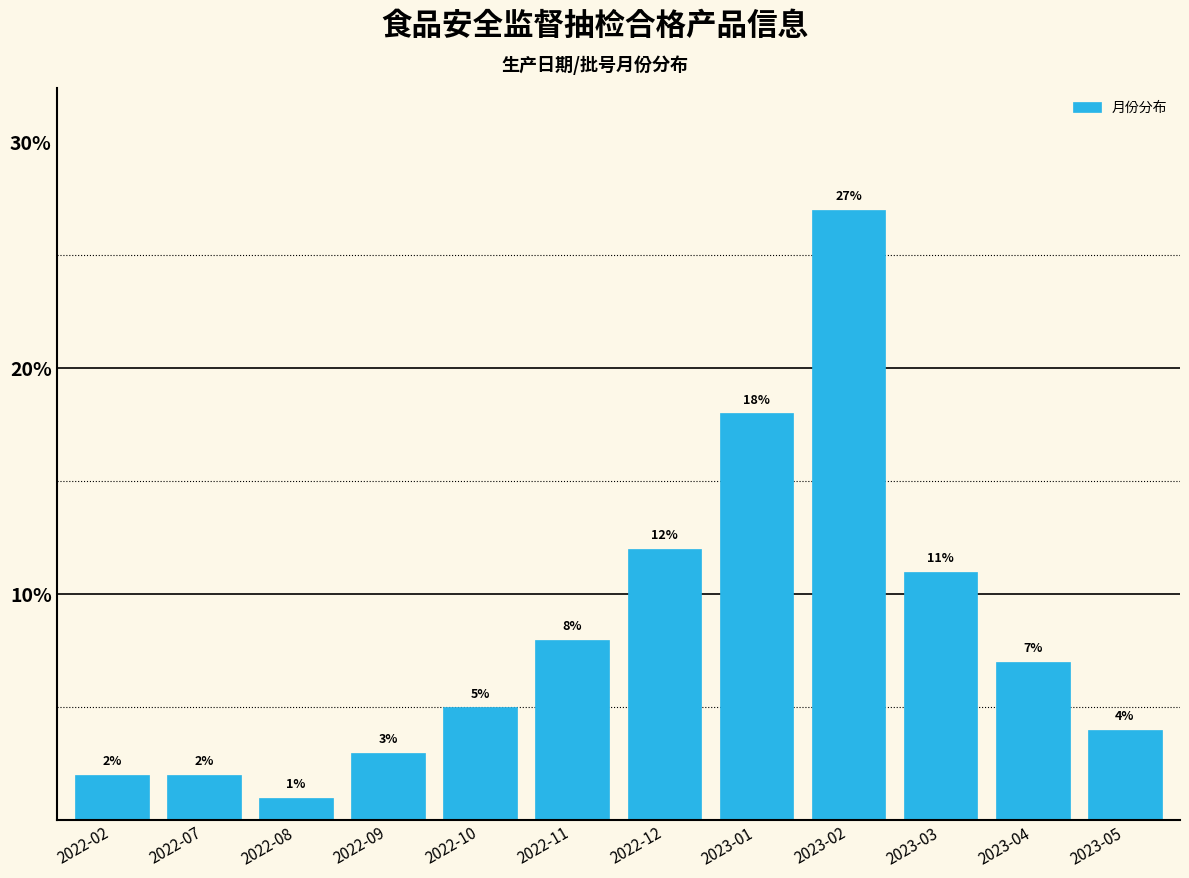

Reading left to right, transcribe all the data shown in this chart.

2022-02=2.0	2022-07=2.0	2022-08=1.0	2022-09=3.0	2022-10=5.0	2022-11=8.0	2022-12=12.0	2023-01=18.0	2023-02=27.0	2023-03=11.0	2023-04=7.0	2023-05=4.0